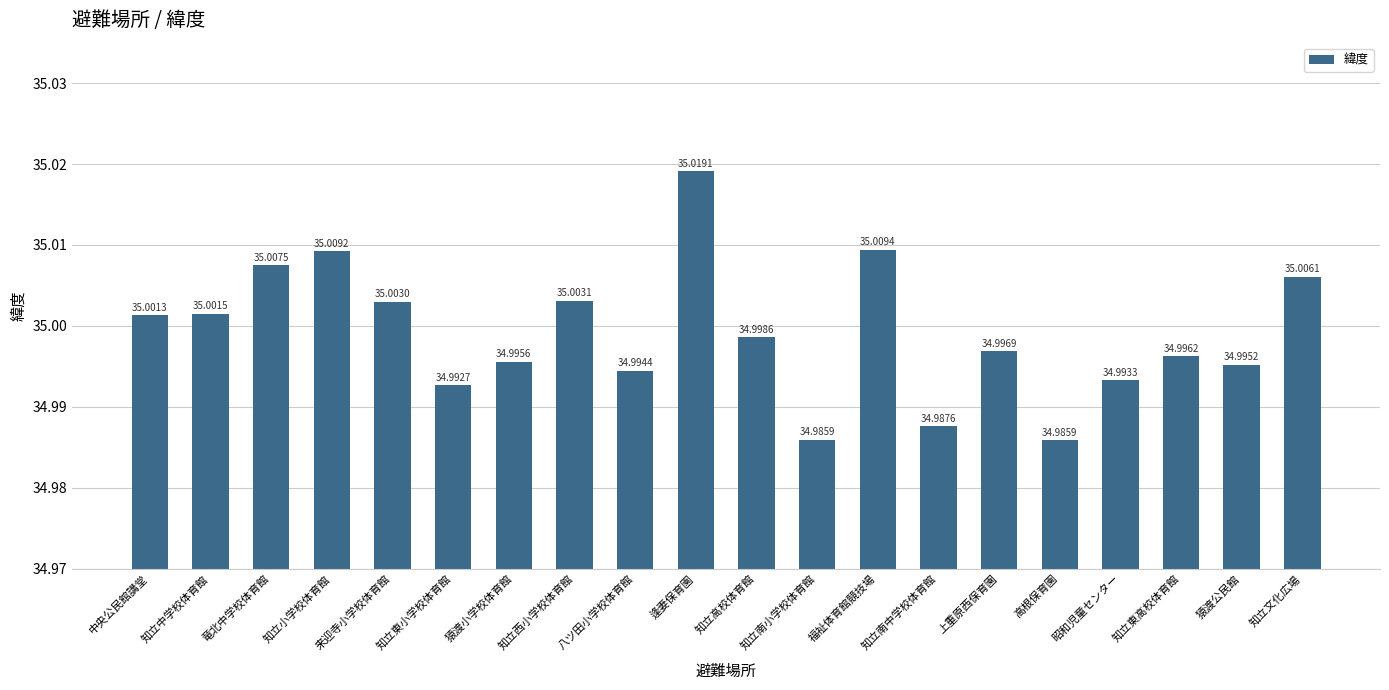

What is the sum of all values?

700.0